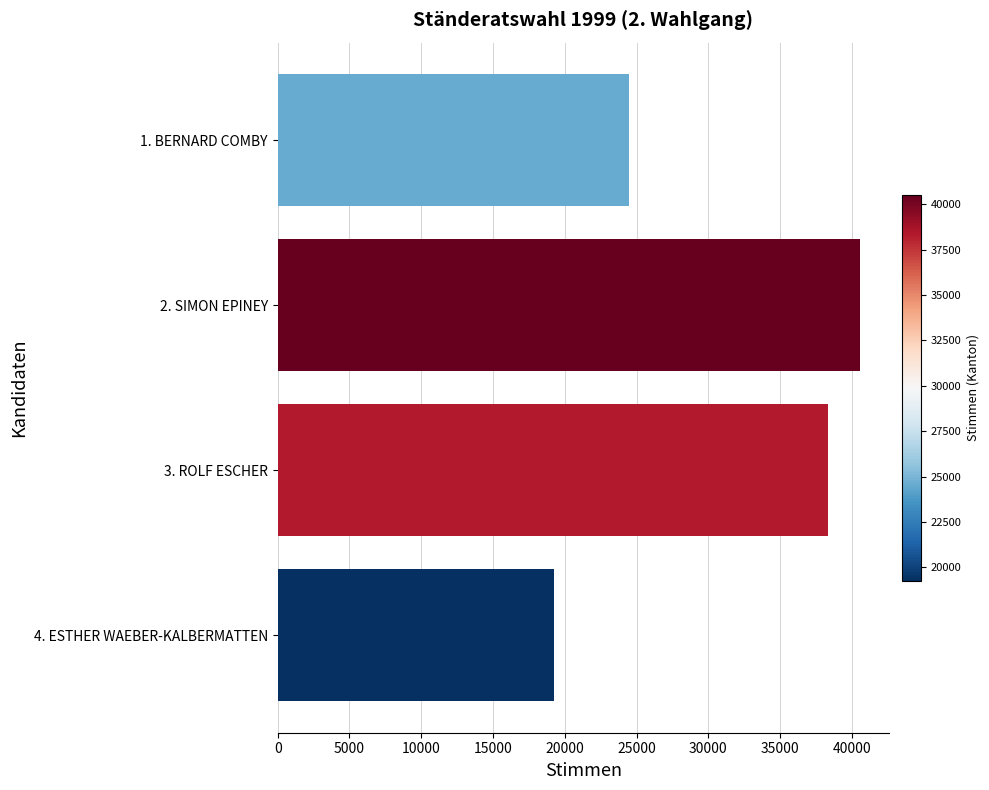

What is the average value?

30656